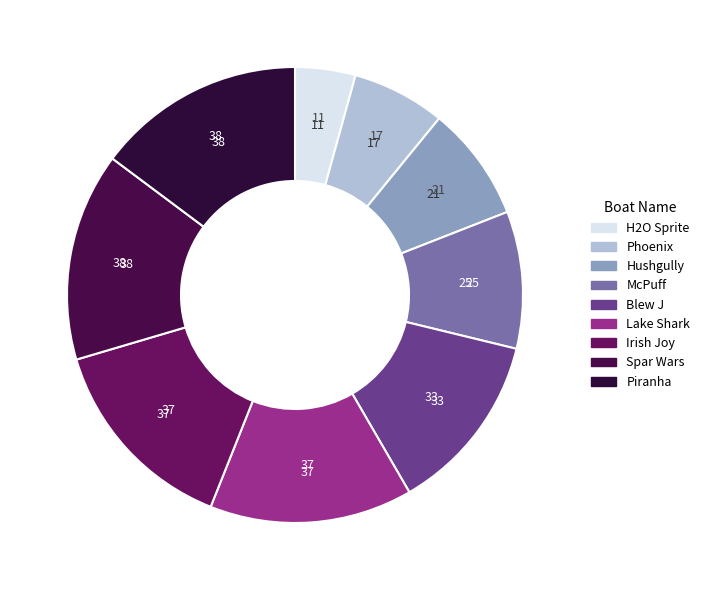

How much of the chart is everything except Irish Joy?

85.6%